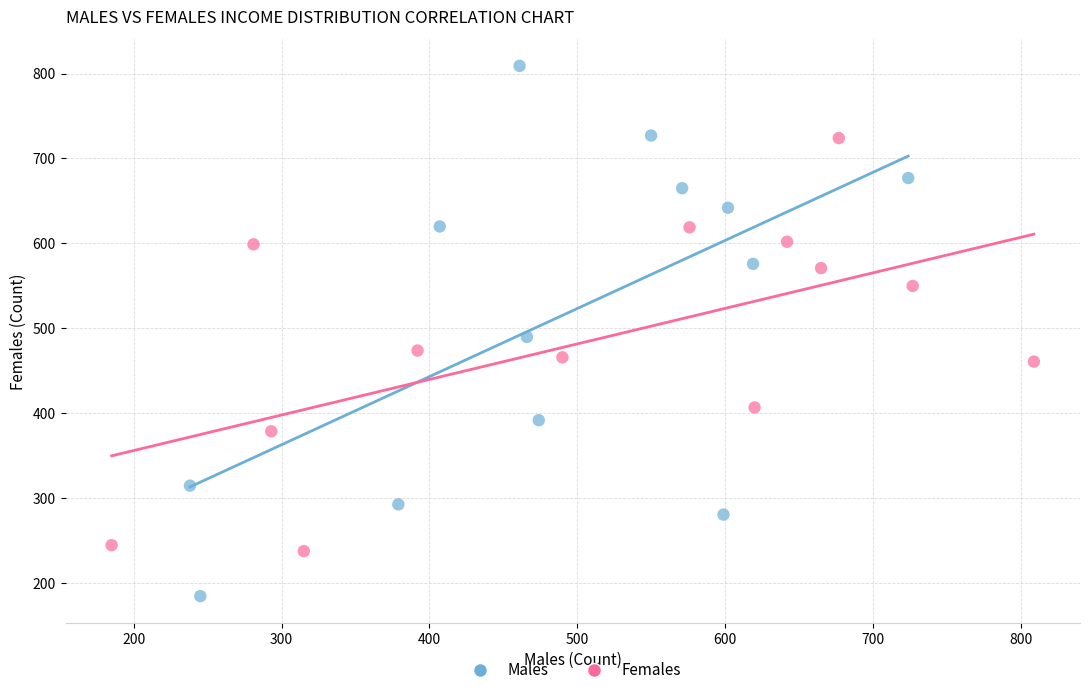

Which series contains the lowest Y value?

Males